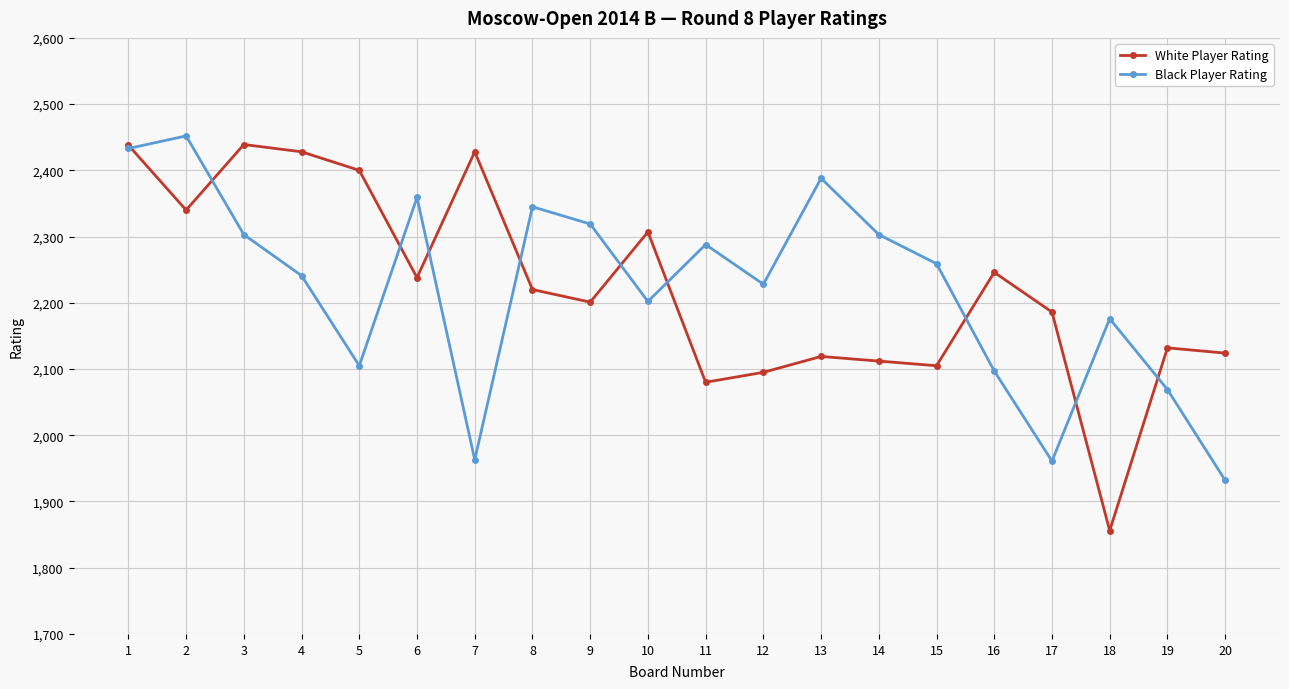

What is the spread (max minus min) of values at 2?

112